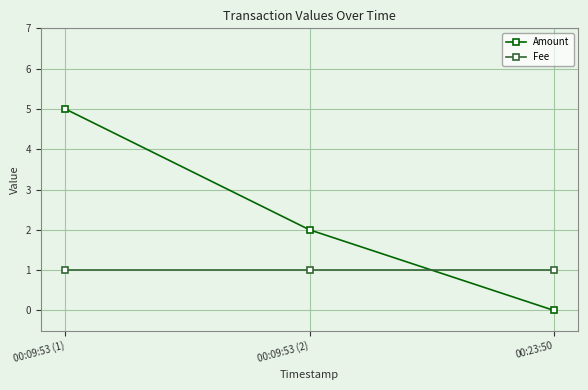

Count the number of data series in this chart.

2